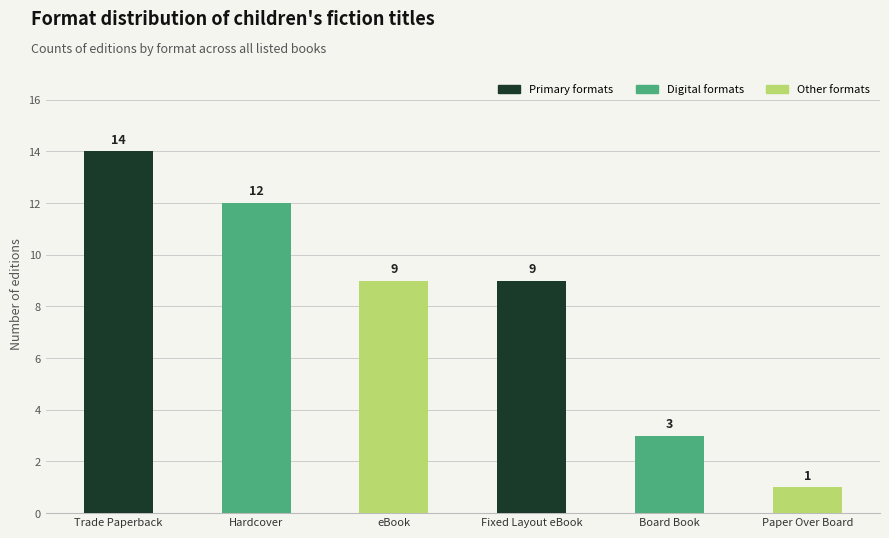

At which category does the chart reach its peak across all series?

Trade Paperback